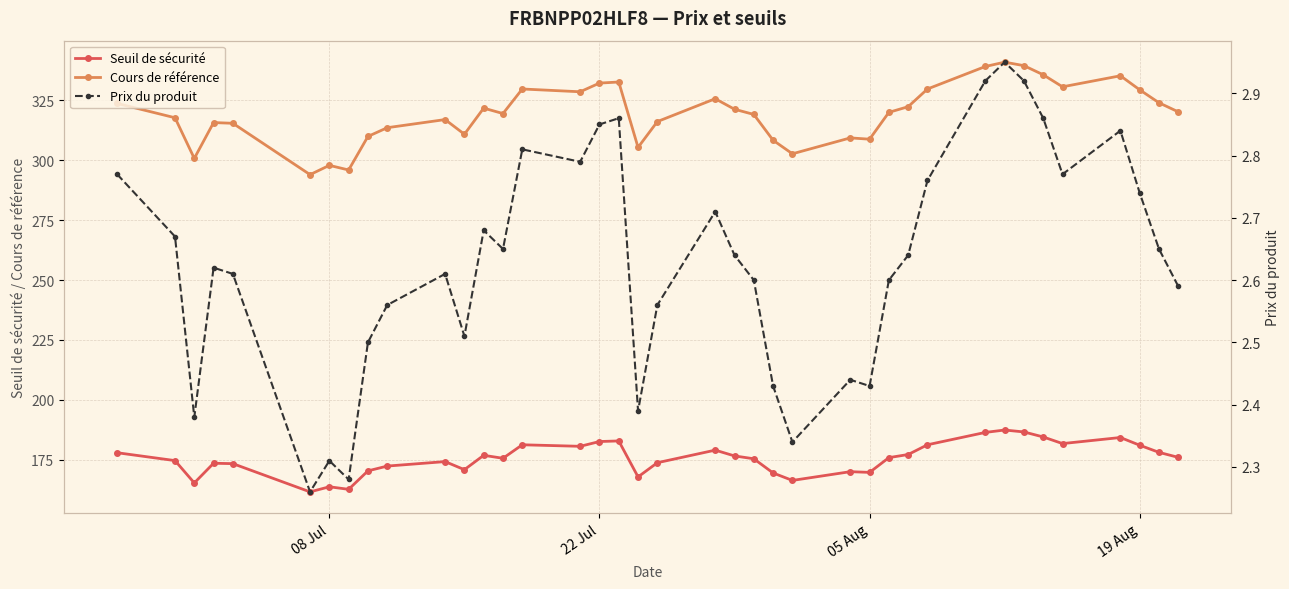

True or false: Seuil de sécurité and Cours de référence cross at least once.

False